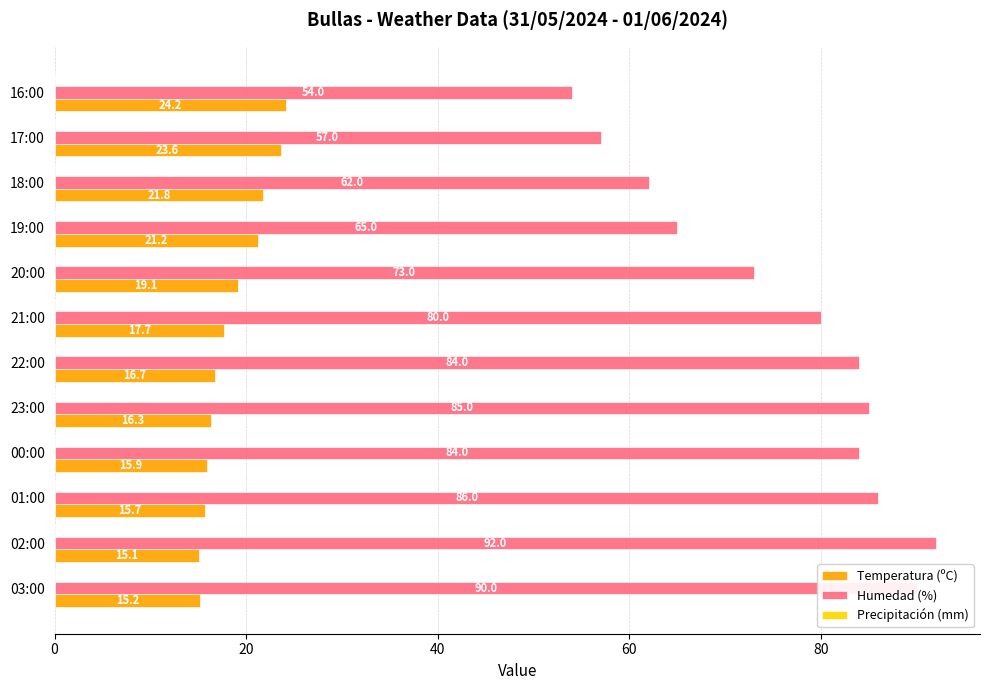

Between 00:00 and 23:00, which series saw the biggest shift?

Humedad (%)